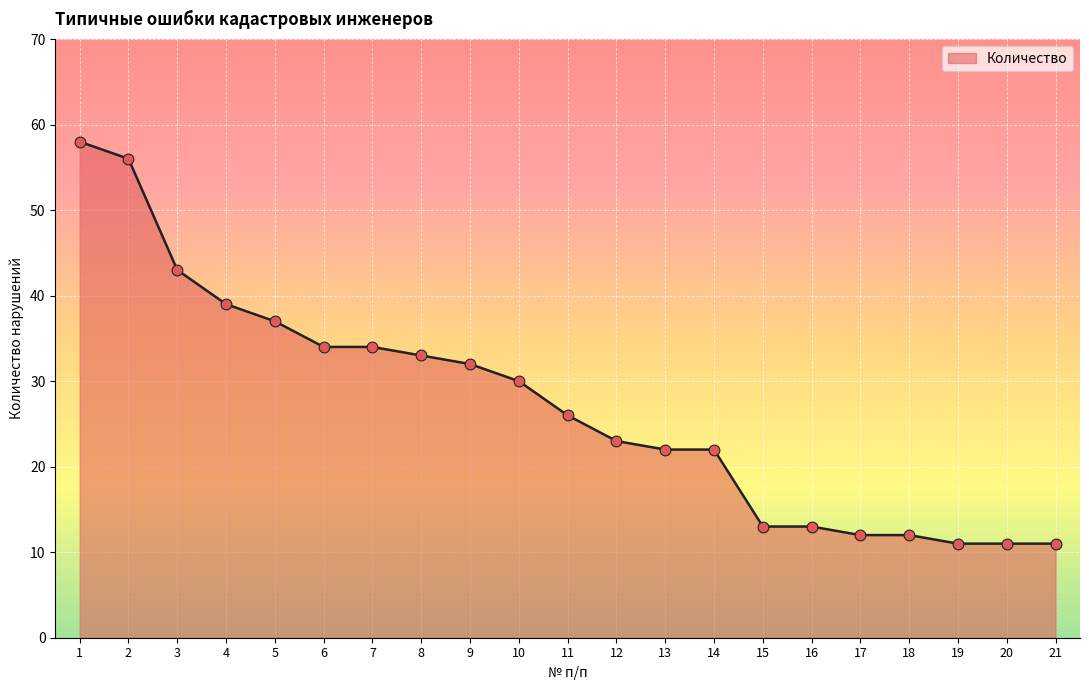

What is the change in value from 10 to 20?

-19